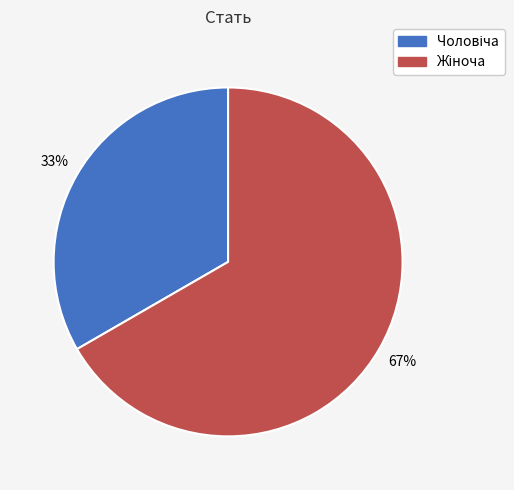

To the nearest percent, what is the average slice percentage?

50%